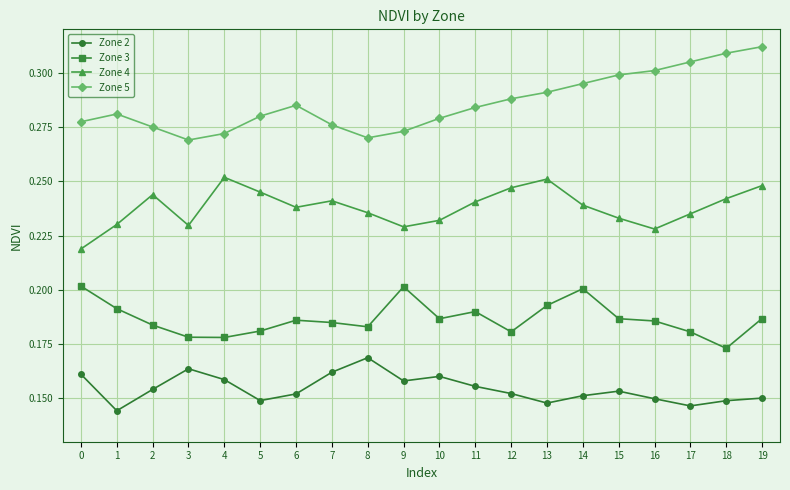

List the series in order of their peak value, lowest first.

Zone 2, Zone 3, Zone 4, Zone 5